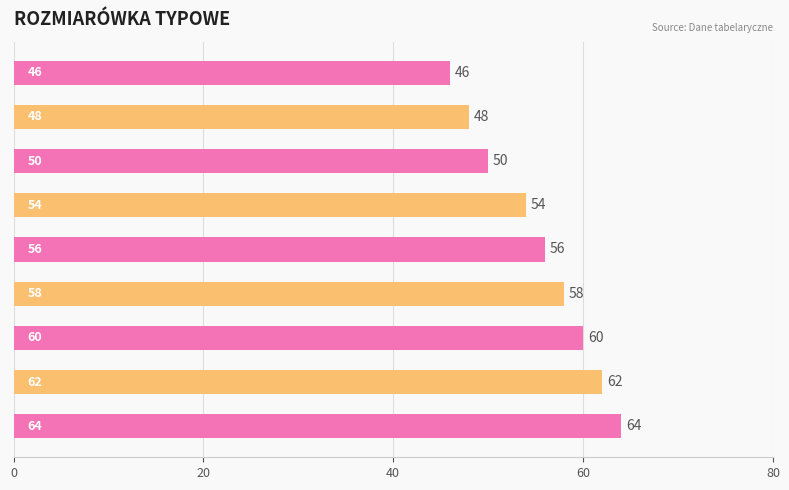

Reading top to bottom, list all the values displayed in this chart.

46	48	50	54	56	58	60	62	64